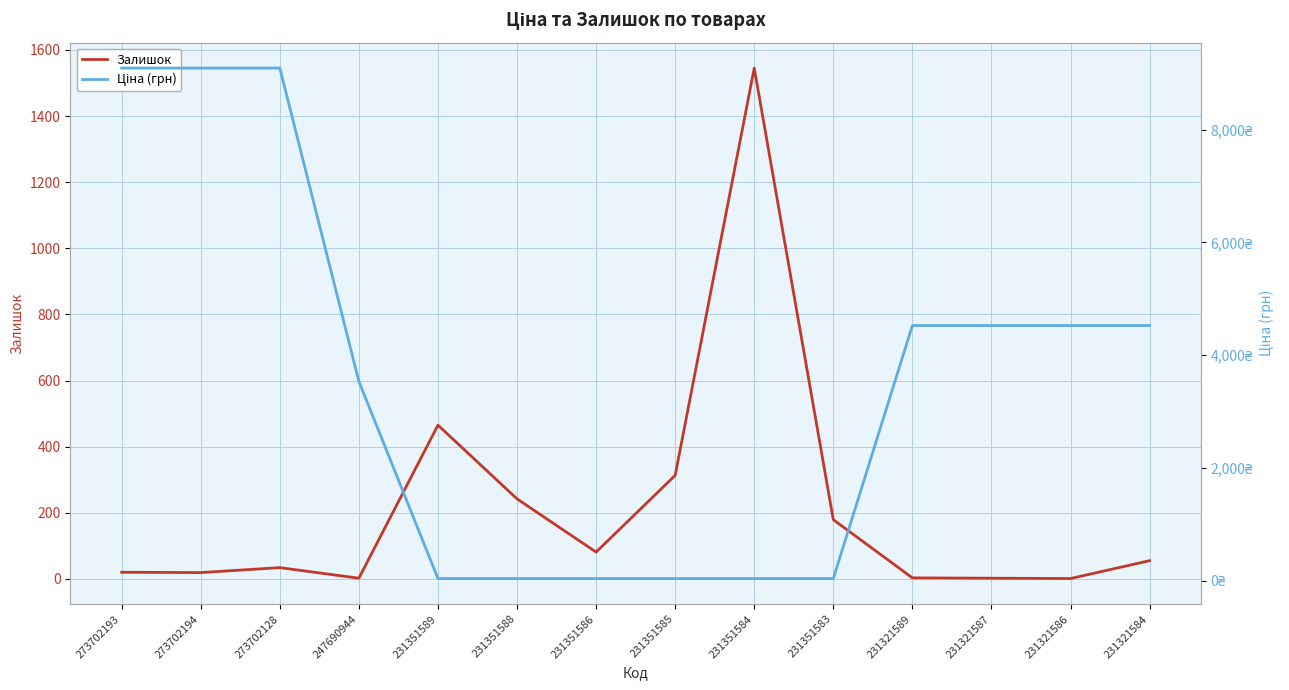

How many categories are shown in the chart?

14